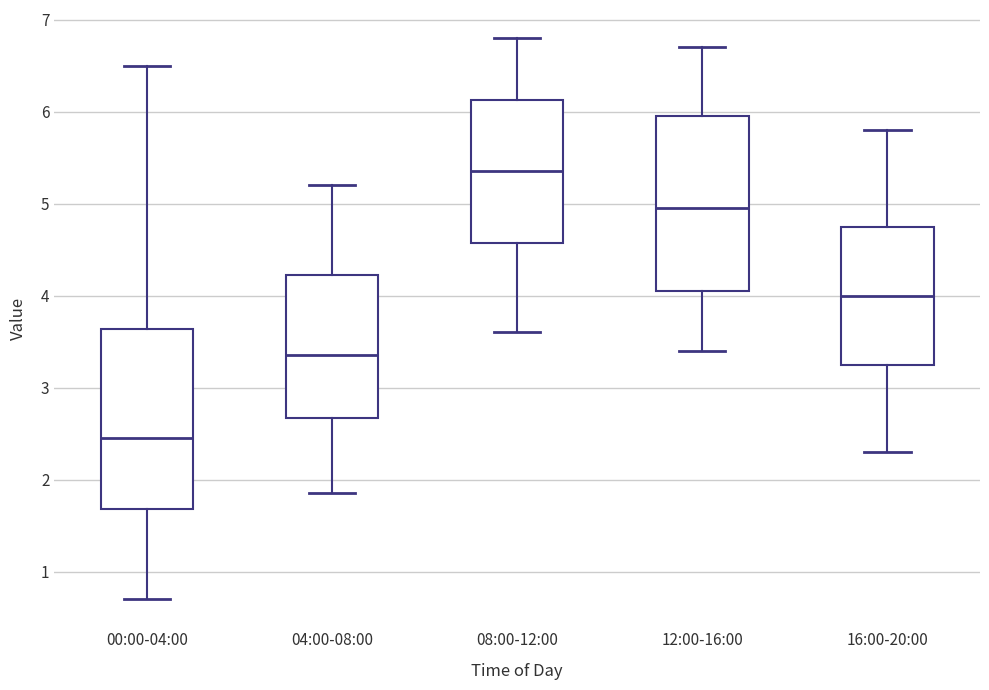

Which box's median line is the lowest?

00:00-04:00